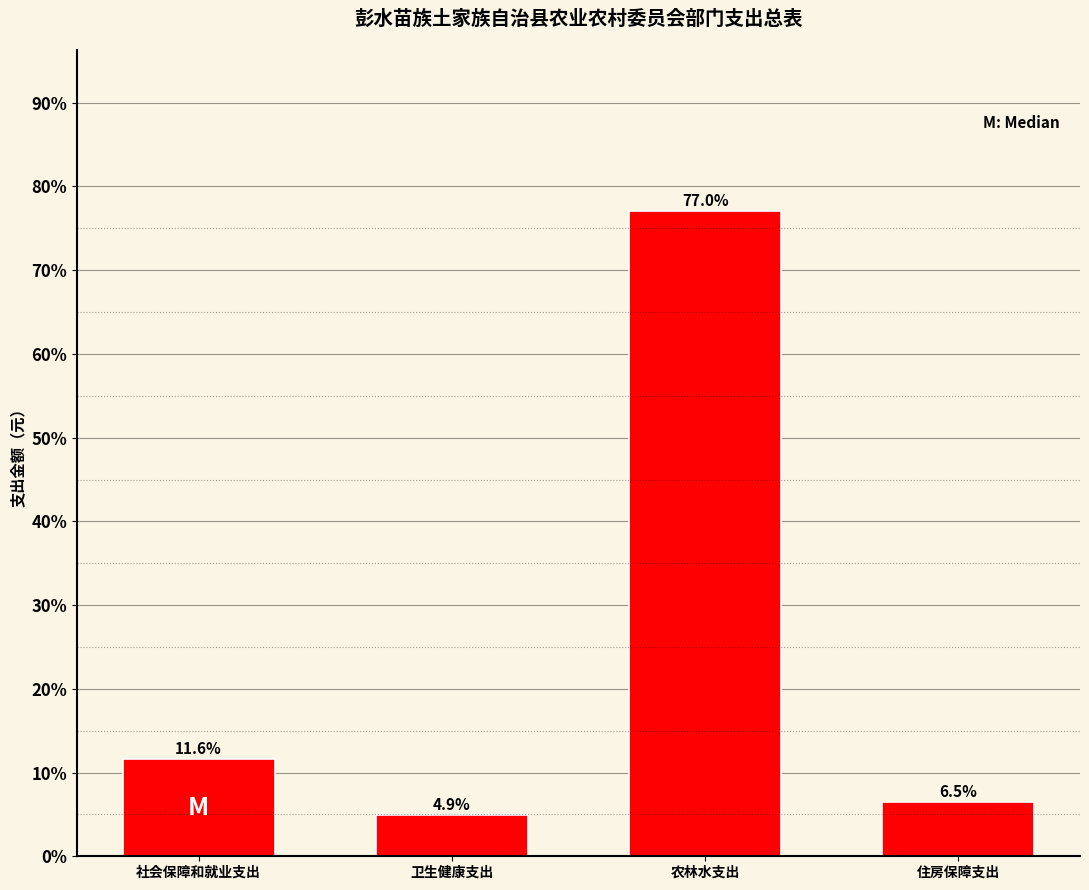

Reading left to right, list all the values displayed in this chart.

社会保障和就业支出=11.6	卫生健康支出=4.9	农林水支出=77.0	住房保障支出=6.5